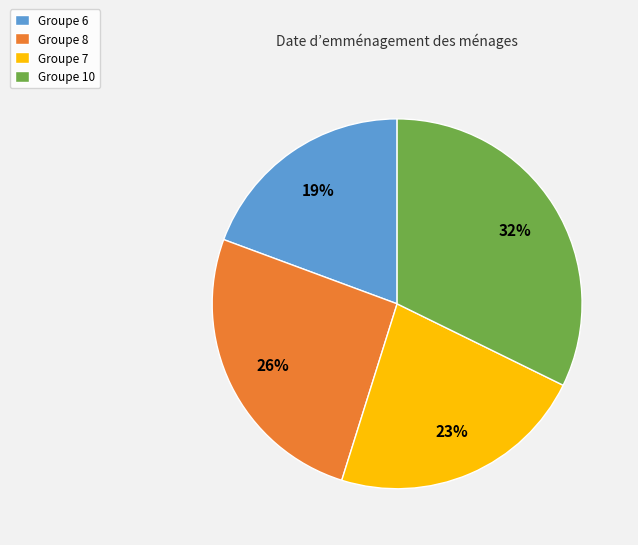

The Groupe 7 slice represents 29% of the pie. True or false?

False